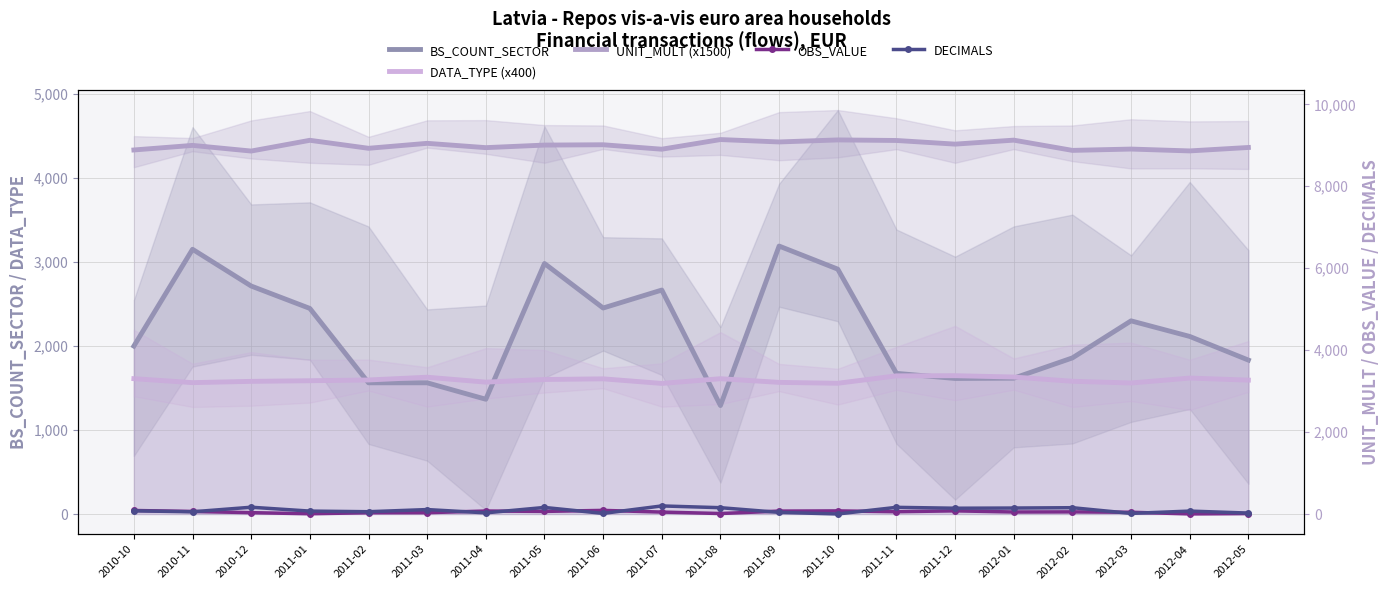

What is the smallest value displayed?

1.1